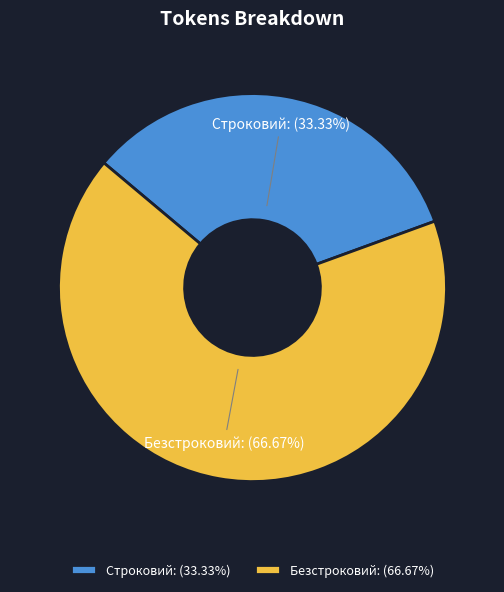

What portion of the pie excludes Строковий?

66.7%